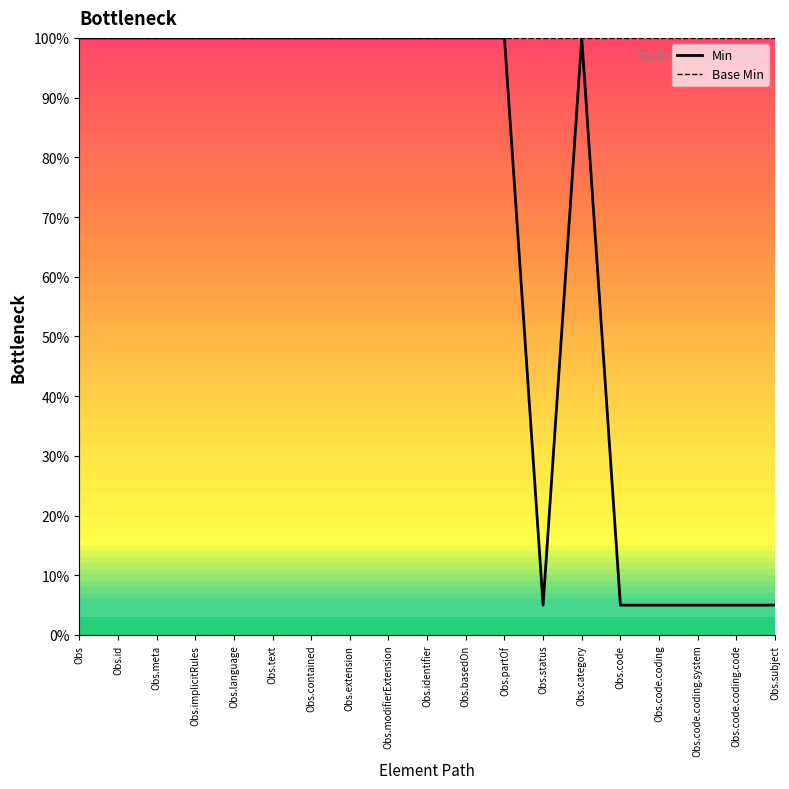

What is the average value of the Min series?

0.7